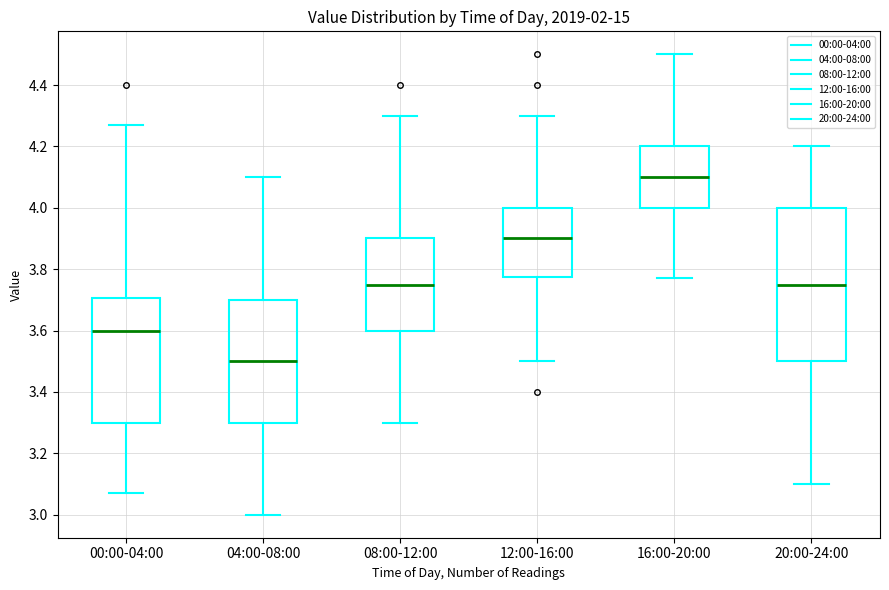

Reading left to right, read every box against the y-axis: the position of its median line, the range the box covers, and the ends of its whiskers. The values are not printed on the chart, so give them approximately, as read against the axis.

00:00-04:00: median 3.60, box 3.30 to 3.70, whiskers 3.08 to 4.28
04:00-08:00: median 3.50, box 3.30 to 3.70, whiskers 3.00 to 4.10
08:00-12:00: median 3.76, box 3.60 to 3.90, whiskers 3.30 to 4.30
12:00-16:00: median 3.90, box 3.78 to 4.00, whiskers 3.50 to 4.30
16:00-20:00: median 4.10, box 4.00 to 4.20, whiskers 3.78 to 4.50
20:00-24:00: median 3.76, box 3.50 to 4.00, whiskers 3.10 to 4.20